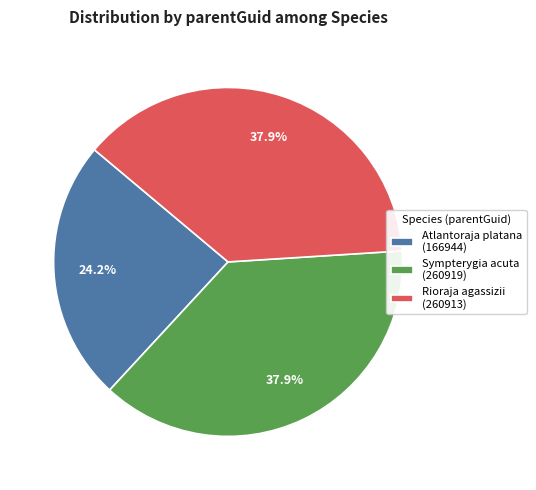

Does Rioraja agassizii account for over 50% of the chart?

No